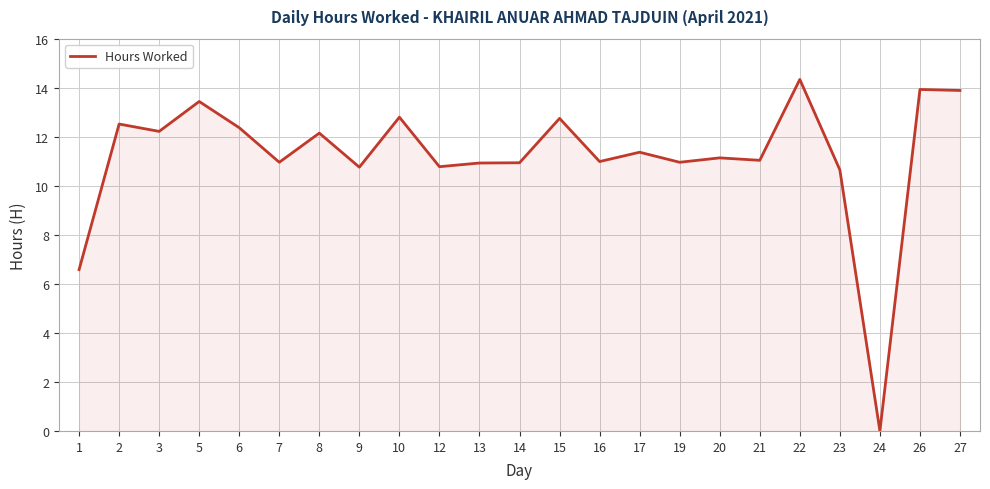

The value at 13 is 10.9. True or false?

True